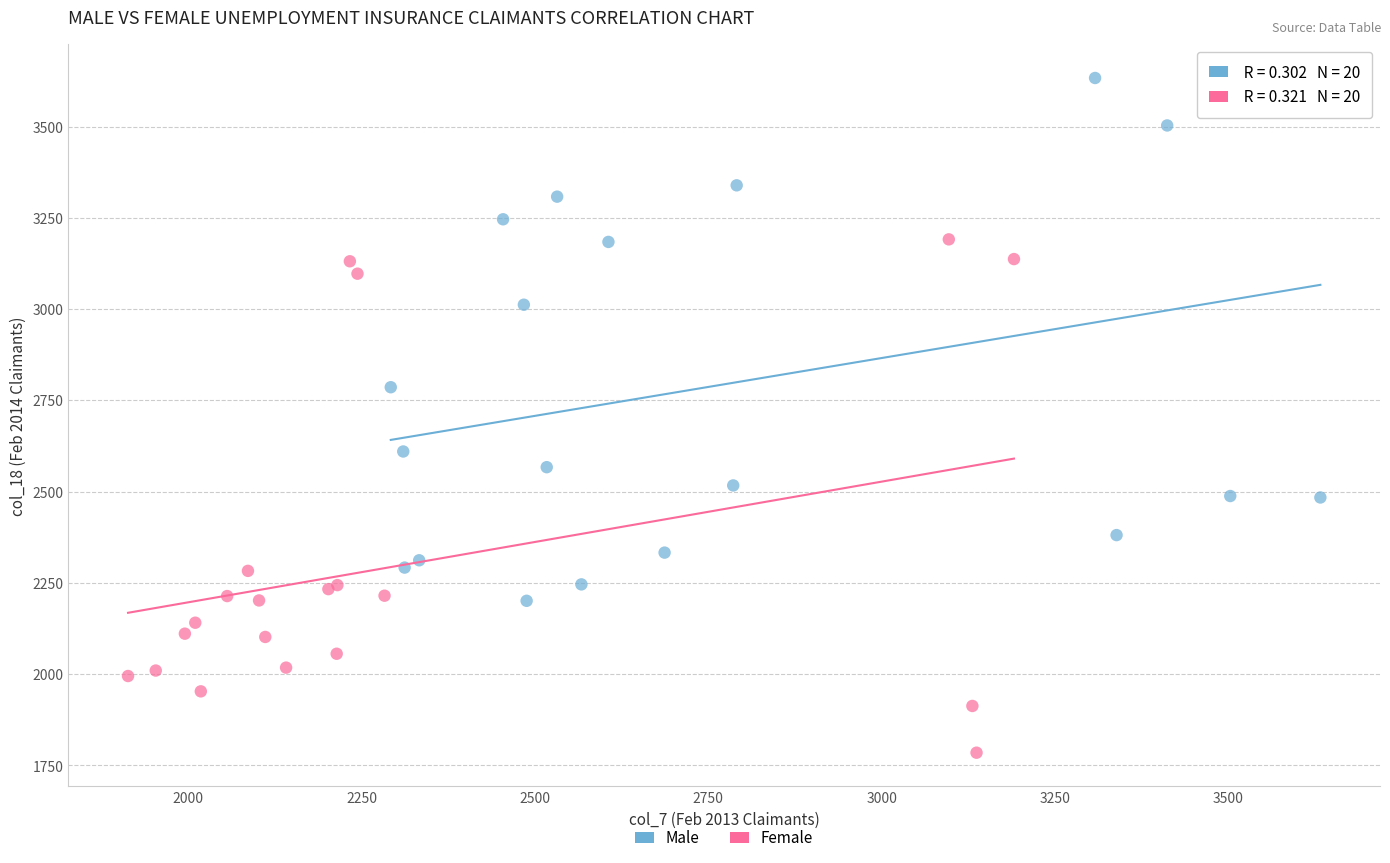

Which series reaches the minimum Y coordinate?

Female